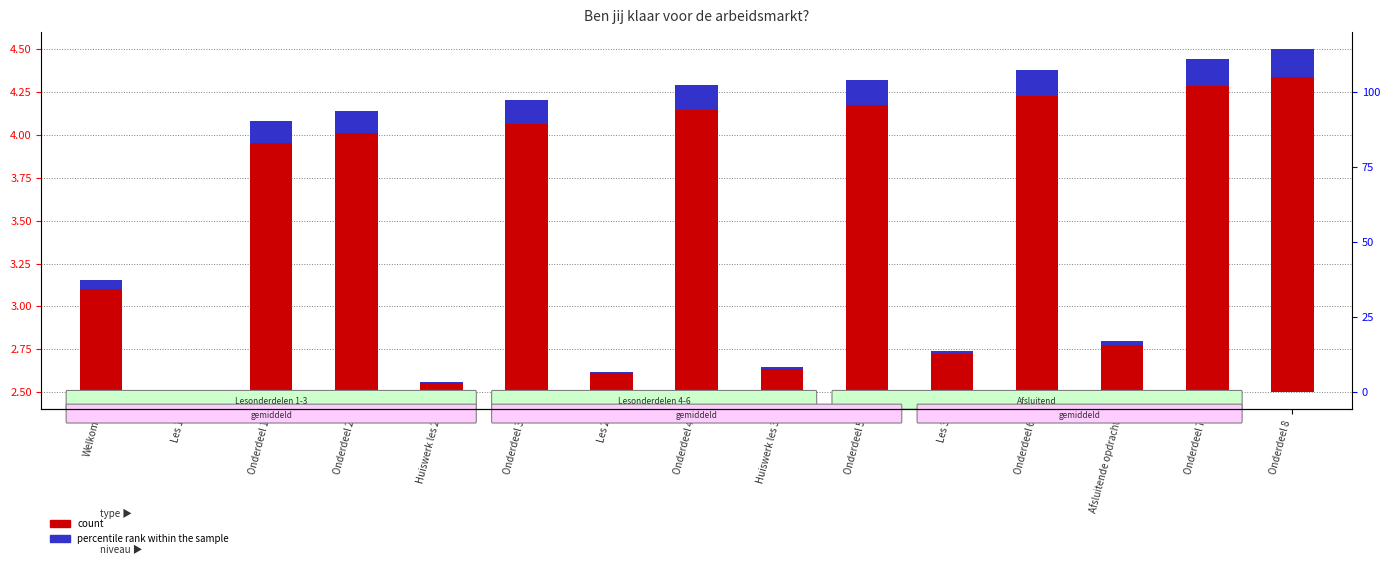

What position from the left is Les 2?

7